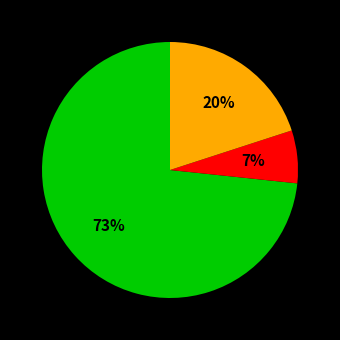

To the nearest percent, what is the average slice percentage?

33%